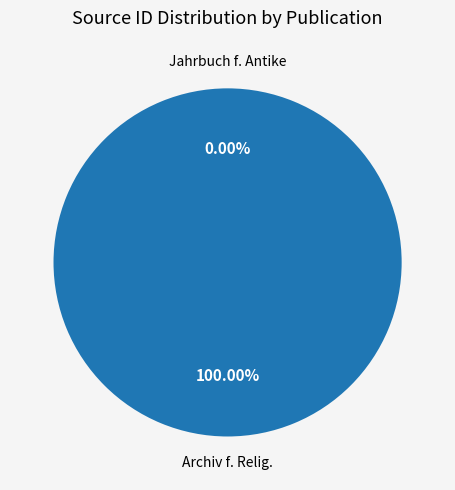

How many slices are in this pie chart?

2